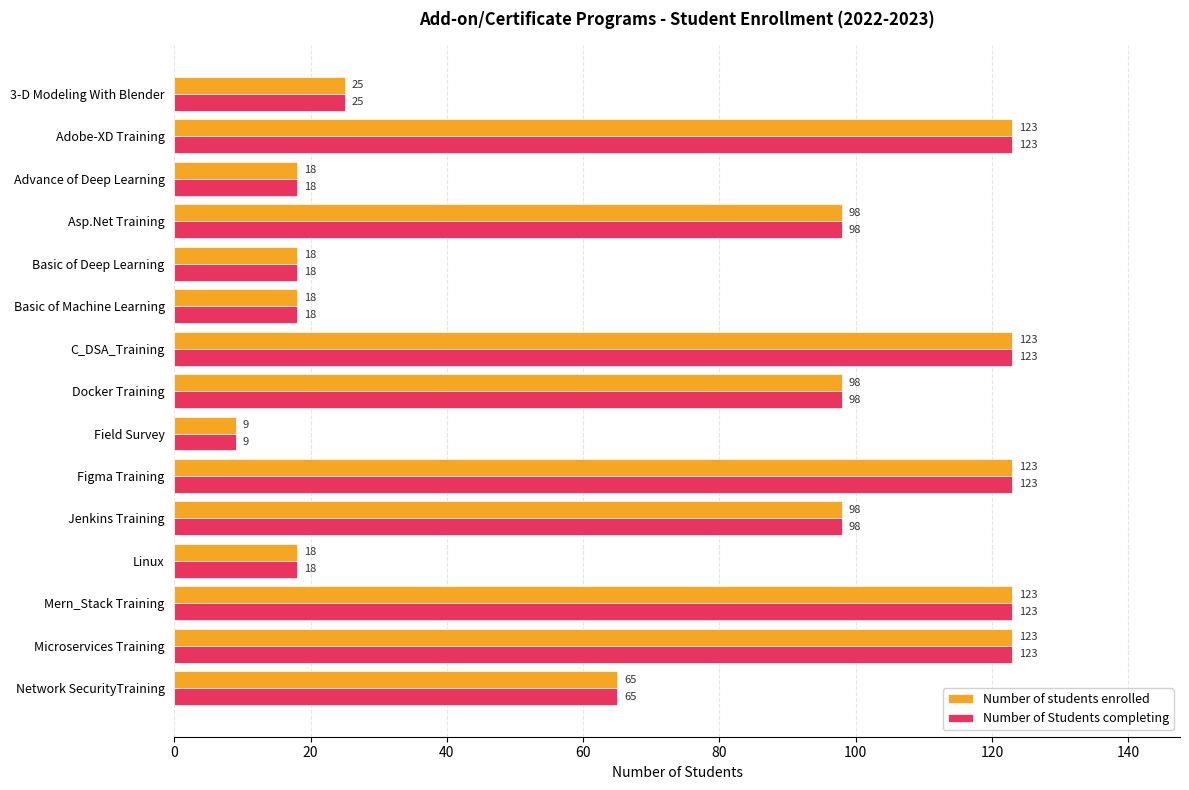

Where is Number of students enrolled nearest to the value 66?

Network SecurityTraining